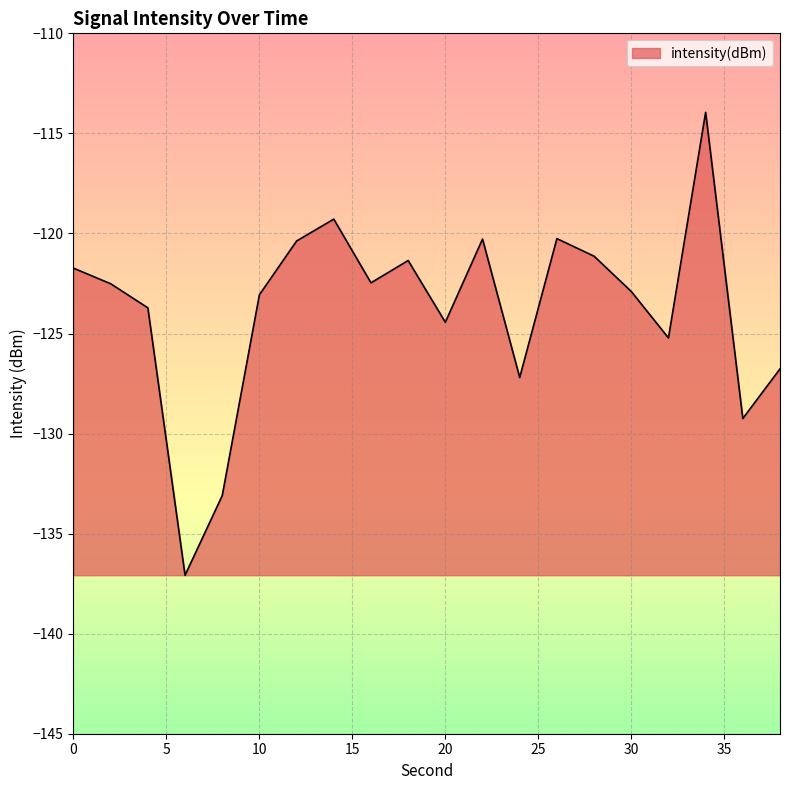

What is the maximum value shown in the chart?

-113.9